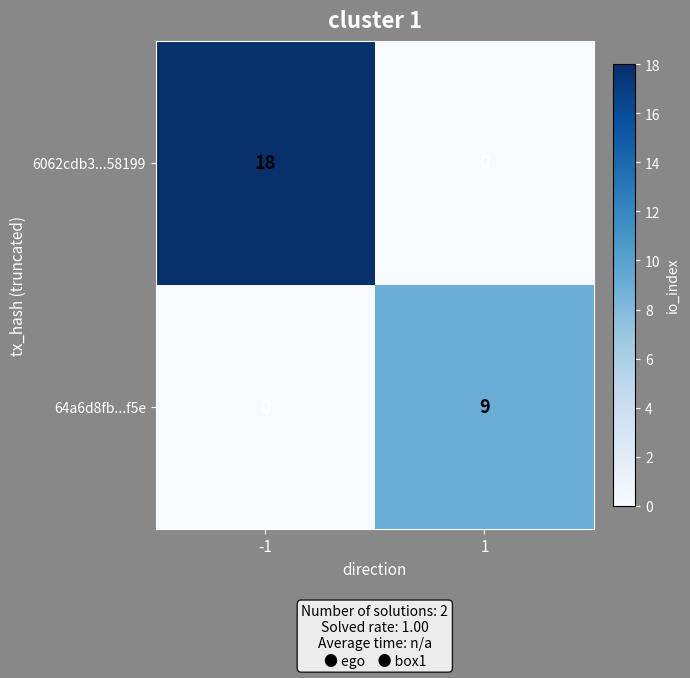

What is the sum of all 6062cdb3...58199 values?

18